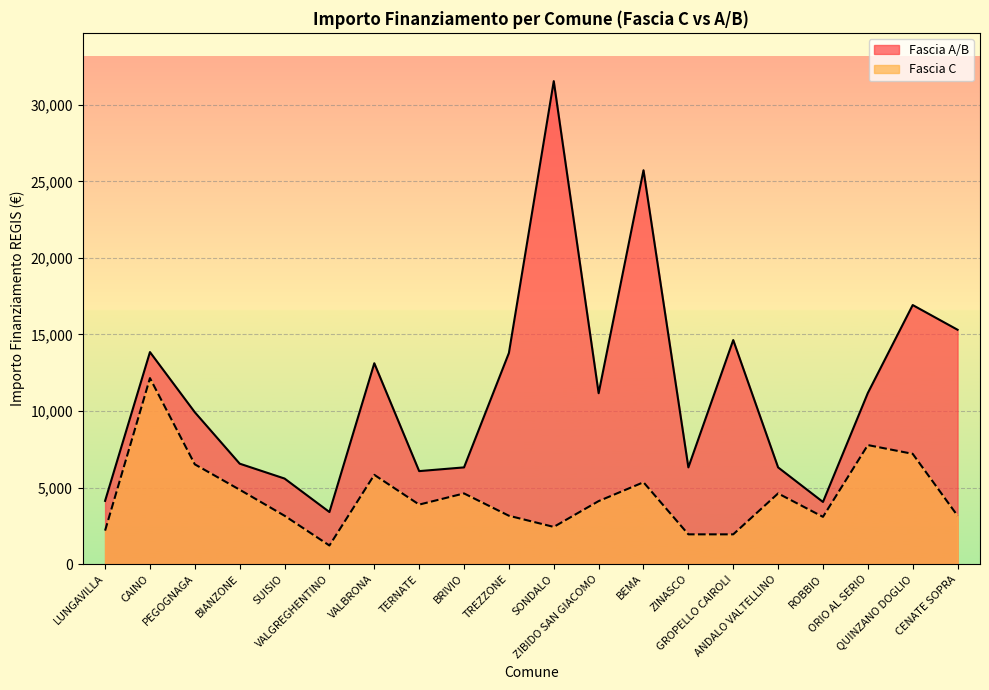

How many lines are shown in the chart?

2